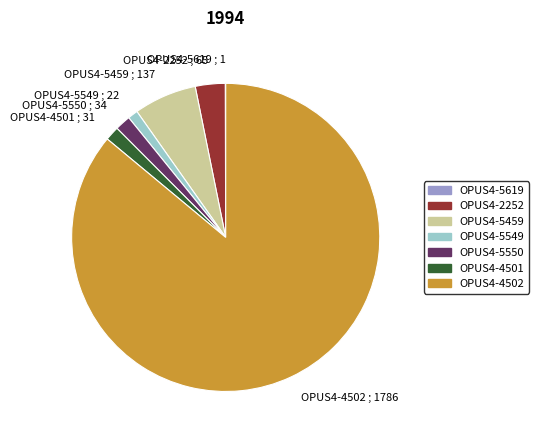

What is the largest slice in the pie chart?

OPUS4-4502